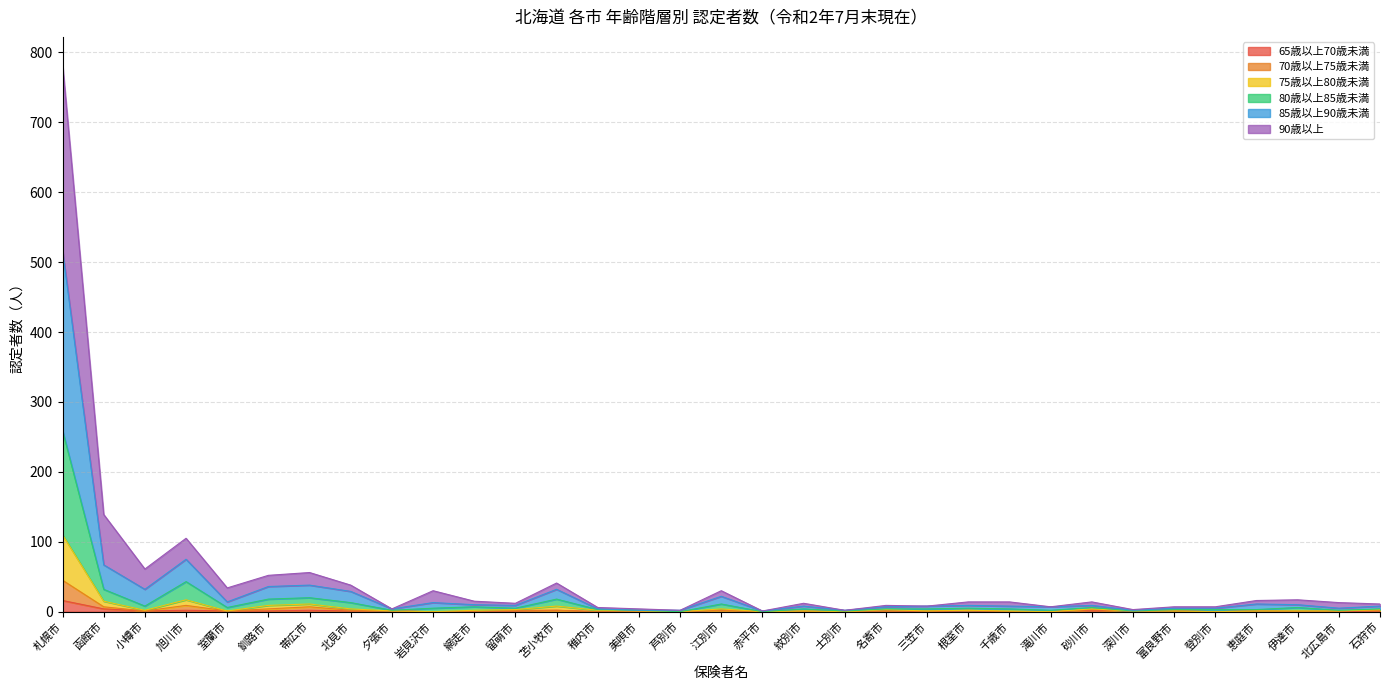

Where is the first local minimum for 80歳以上85歳未満?

小樽市